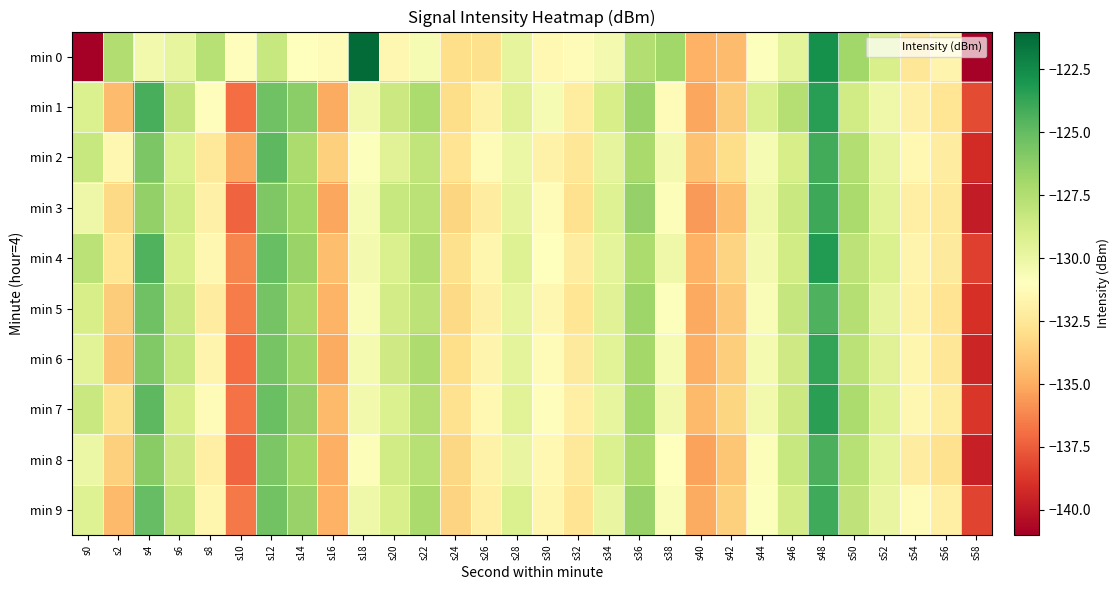

At which category is the sum across all series the highest?

s48